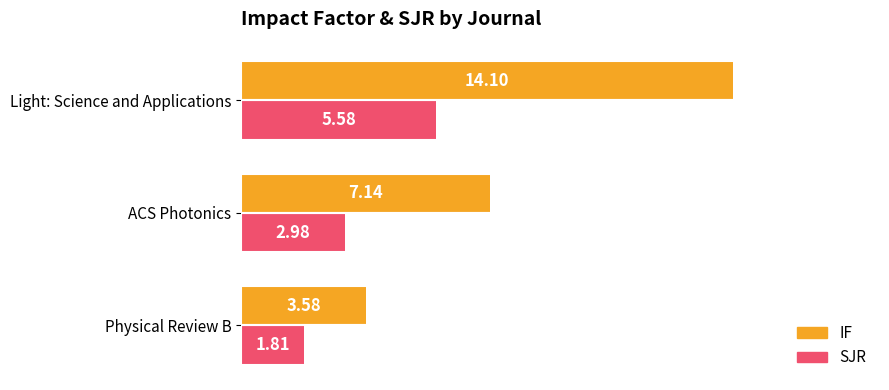

What is the difference between the maximum and minimum values in the SJR series?

3.8